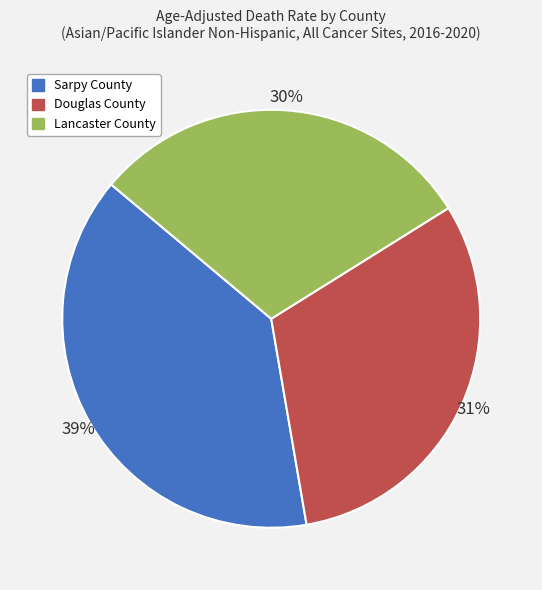

Is it true that Sarpy County is 39% of the pie?

True